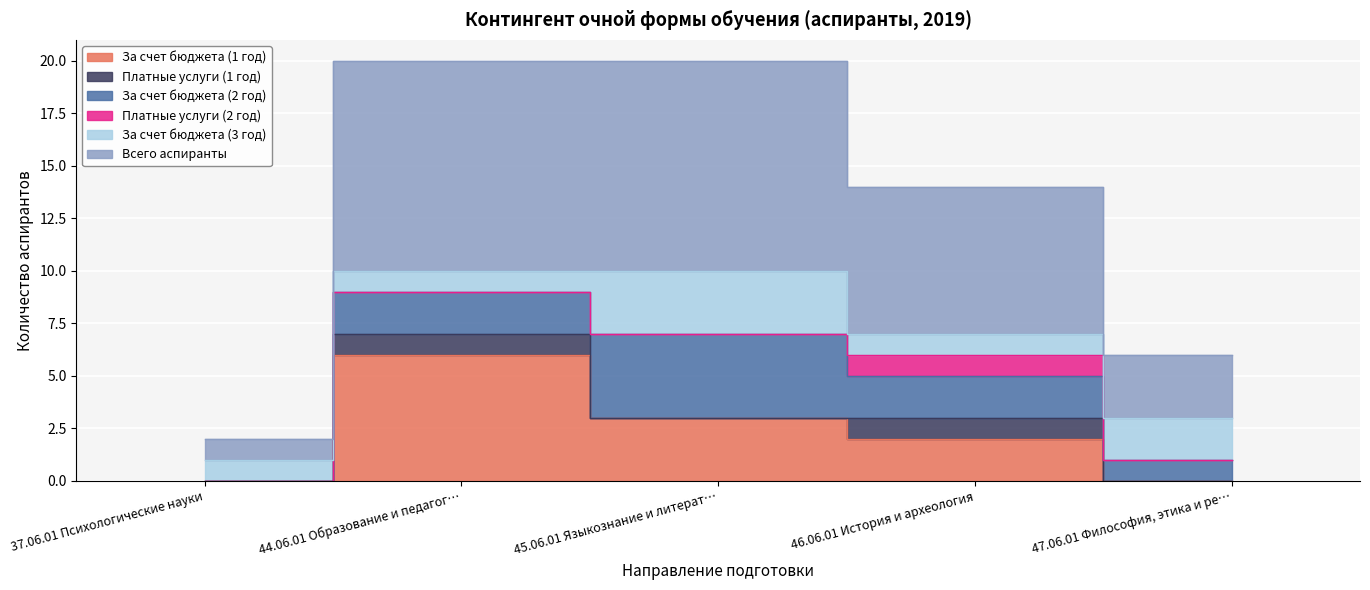

Where does the За счет бюджета (1 год) series first go above 2?

44.06.01 Образование и педагогические